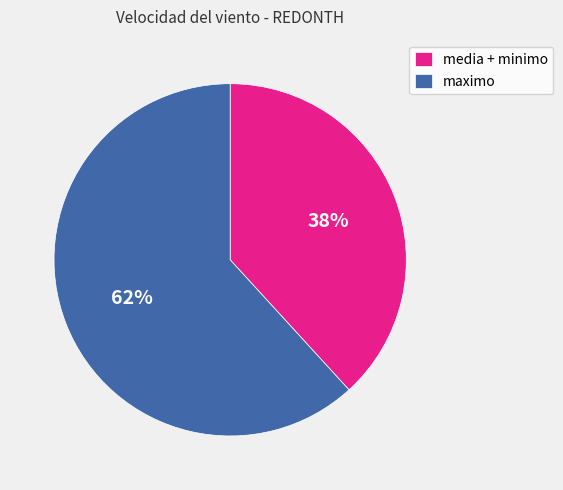

True or false: media + minimo accounts for 51% of the total.

False